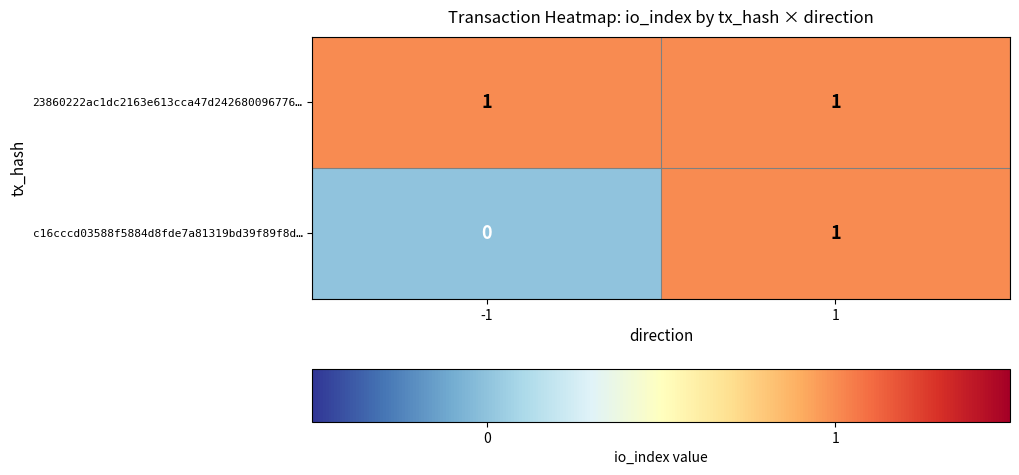

List the labels in order of c16cccd03588f5884d8fde7a81319bd39f89f8d… value, smallest first.

-1, 1